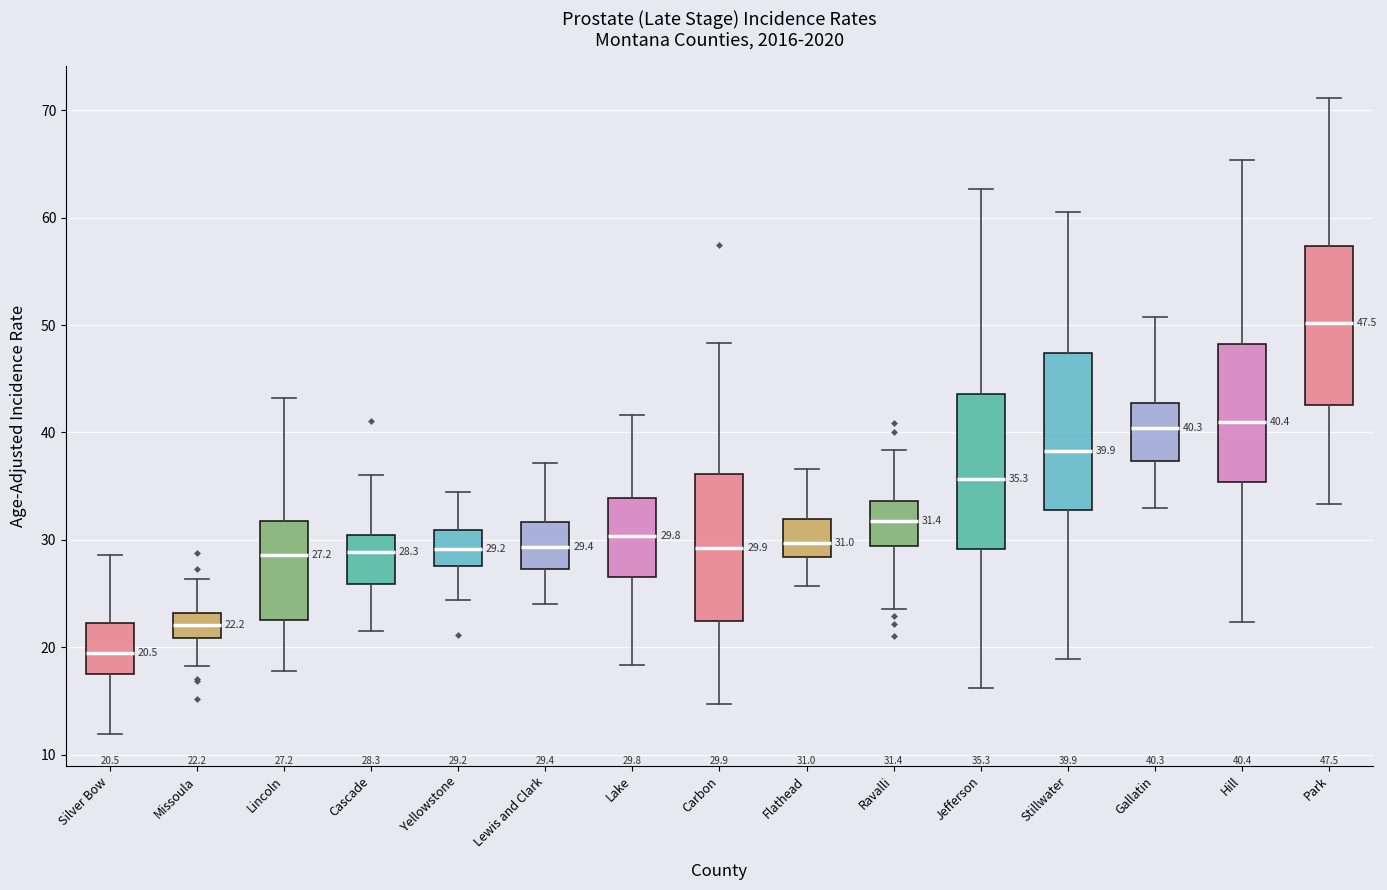

Which box has the lowest median line?

Silver Bow